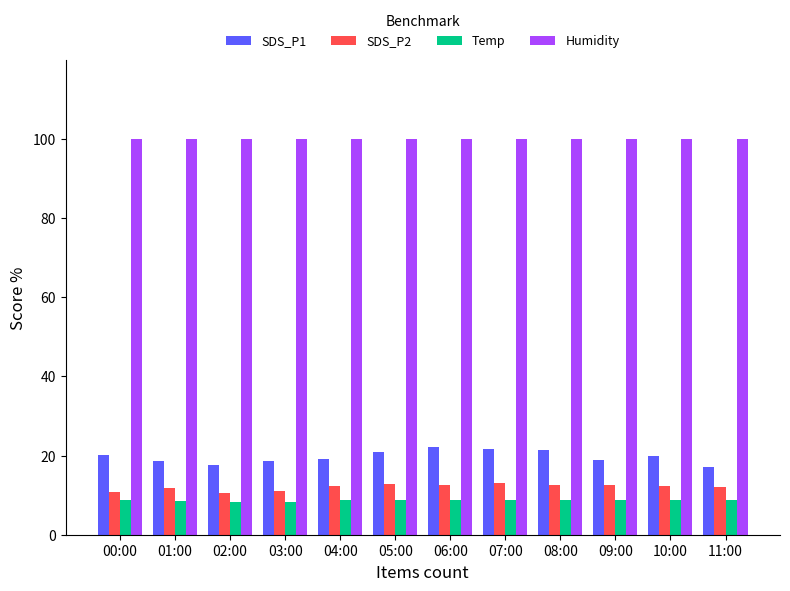

What is the label of the 11th bar from the left?

10:00